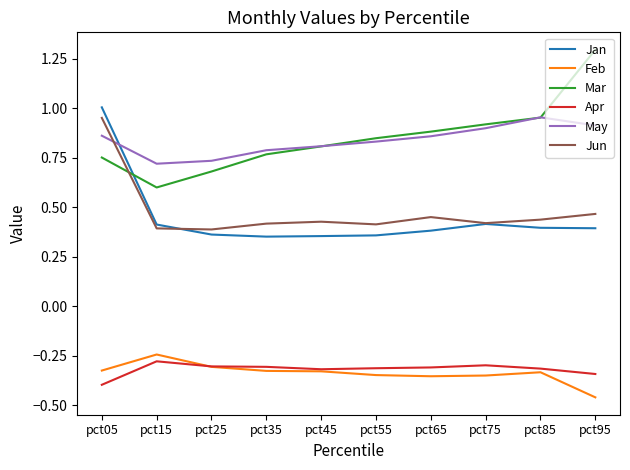

At which category is the sum across all series the highest?

pct05